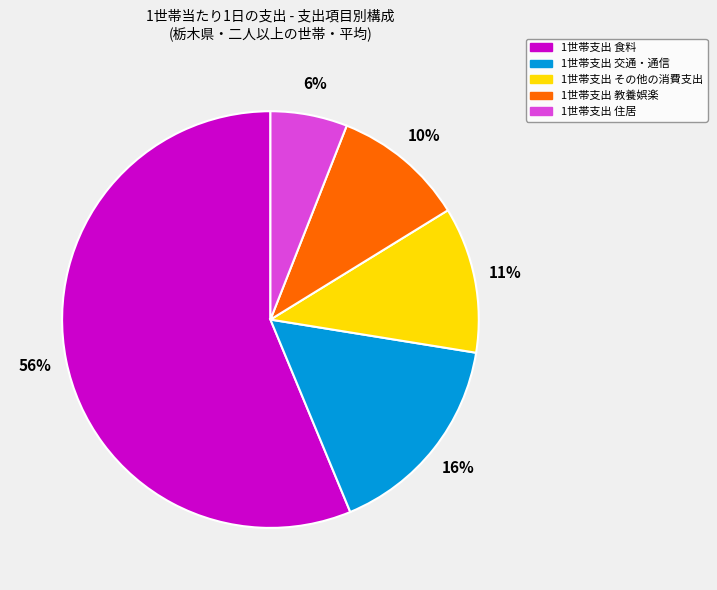

Does any single category account for the majority?

Yes